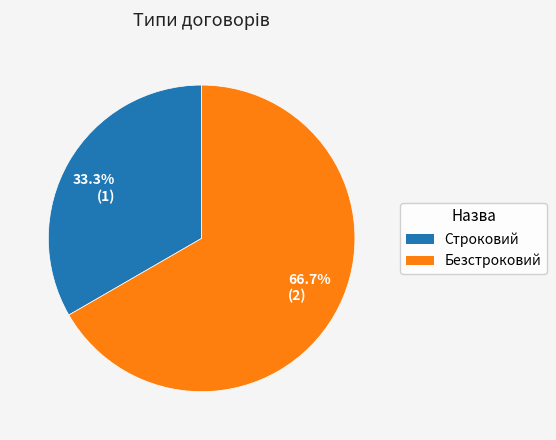

To the nearest percent, what is the difference between the largest and smallest slice percentages?

33%